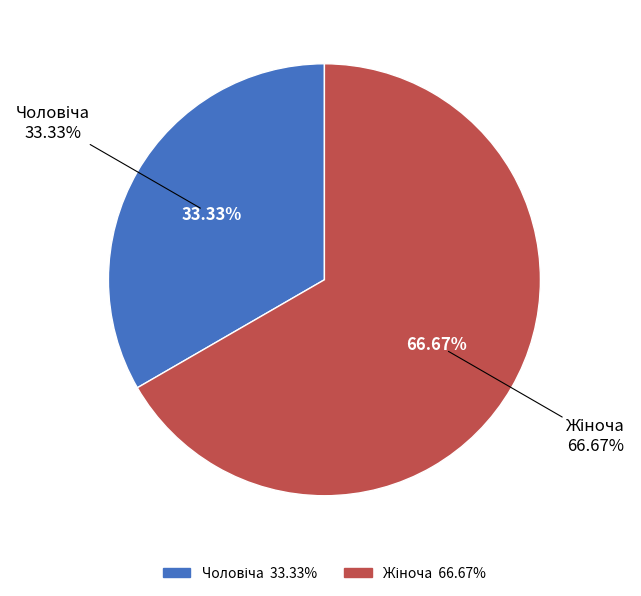

The Жіноча slice represents 74% of the pie. True or false?

False